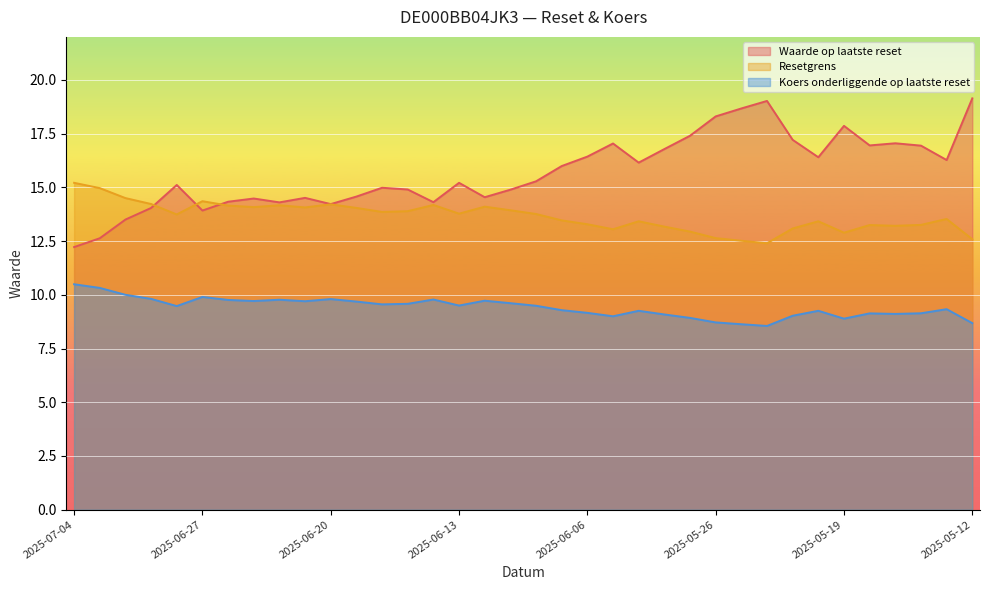

Where is the first local minimum for Waarde op laatste reset?

2025-06-27